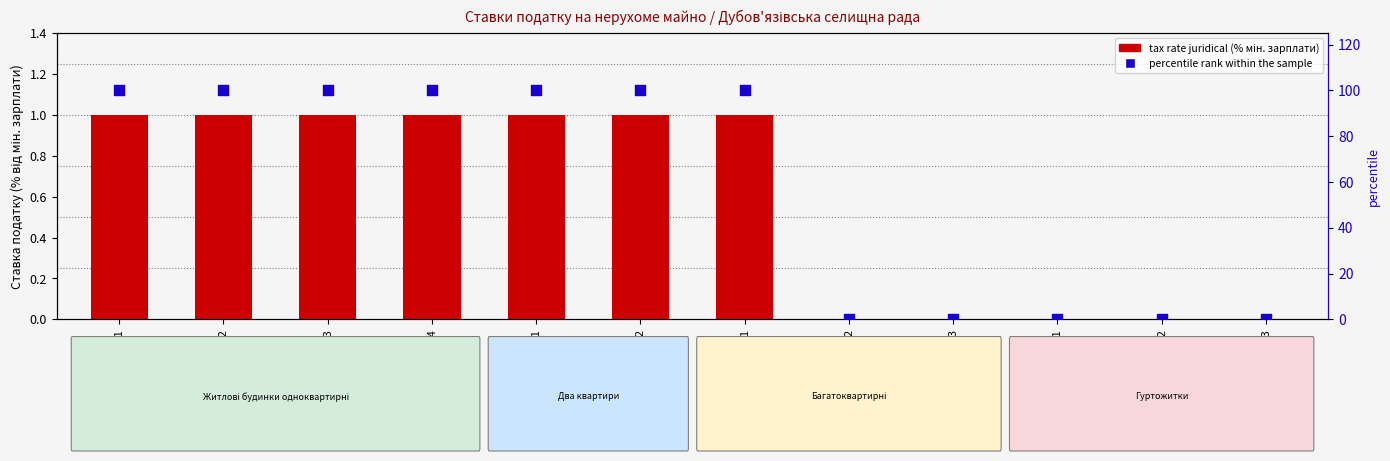

Which series reaches the minimum Y coordinate?

tax rate juridical (% of min wage)